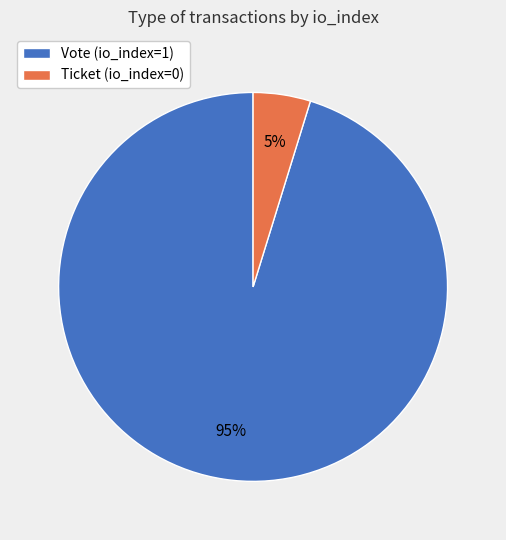

To the nearest percent, what is the difference between the Ticket and Vote slice percentages?

90%